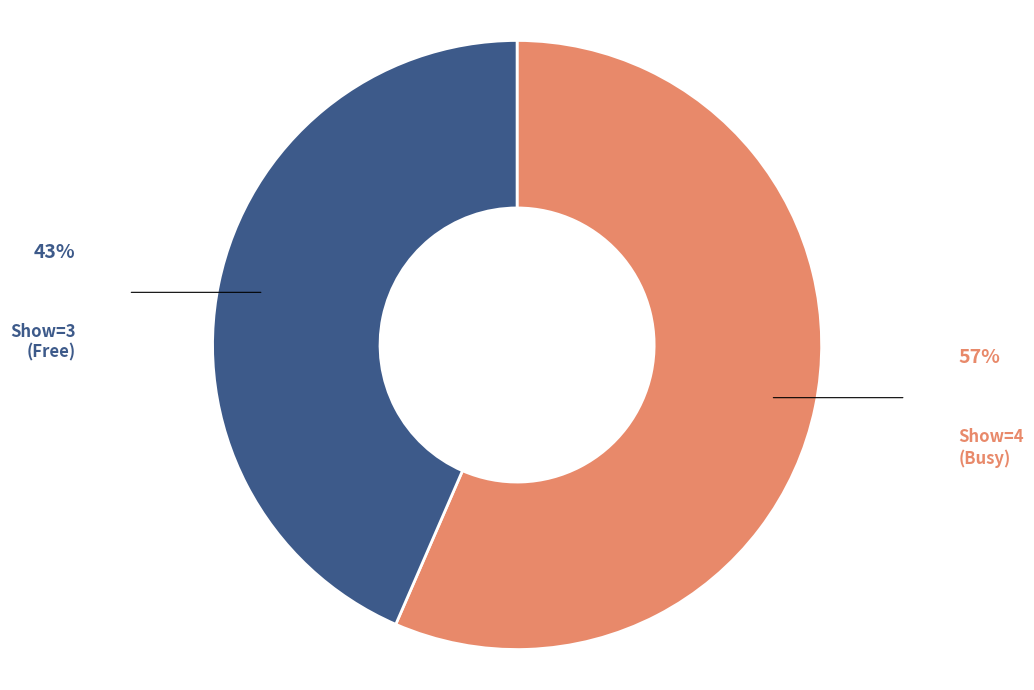

Is there any slice that represents more than half of the pie?

Yes